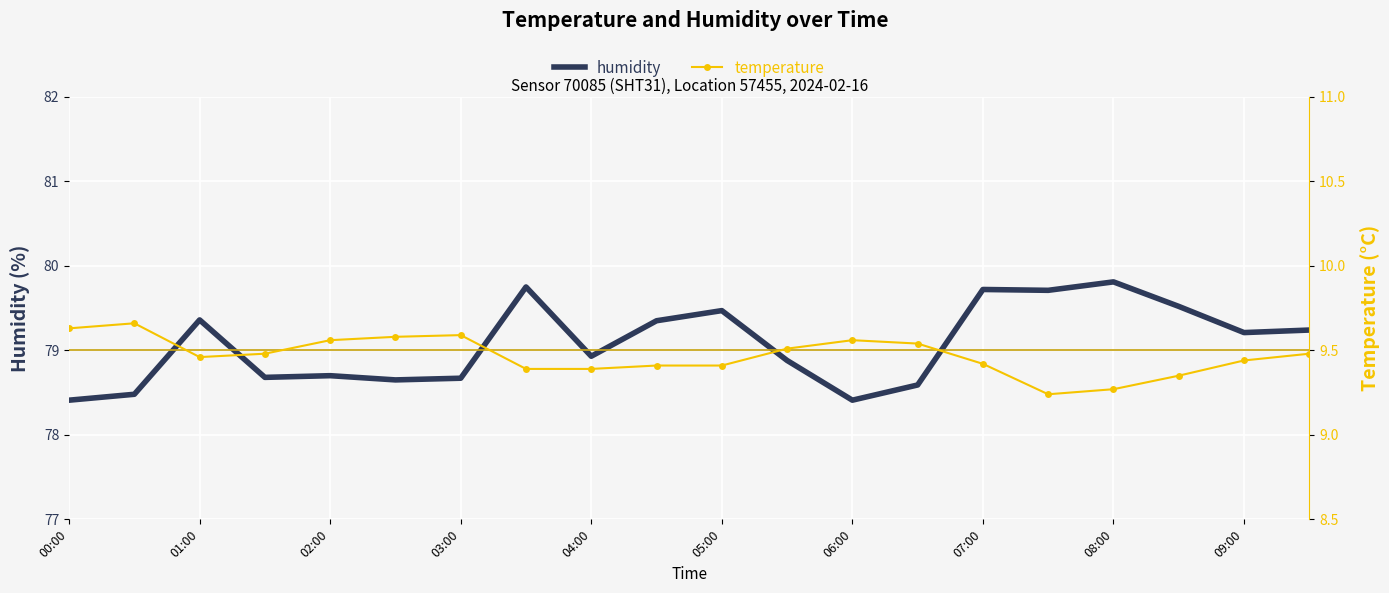

What is the difference between the maximum and minimum values in the temperature series?

0.4